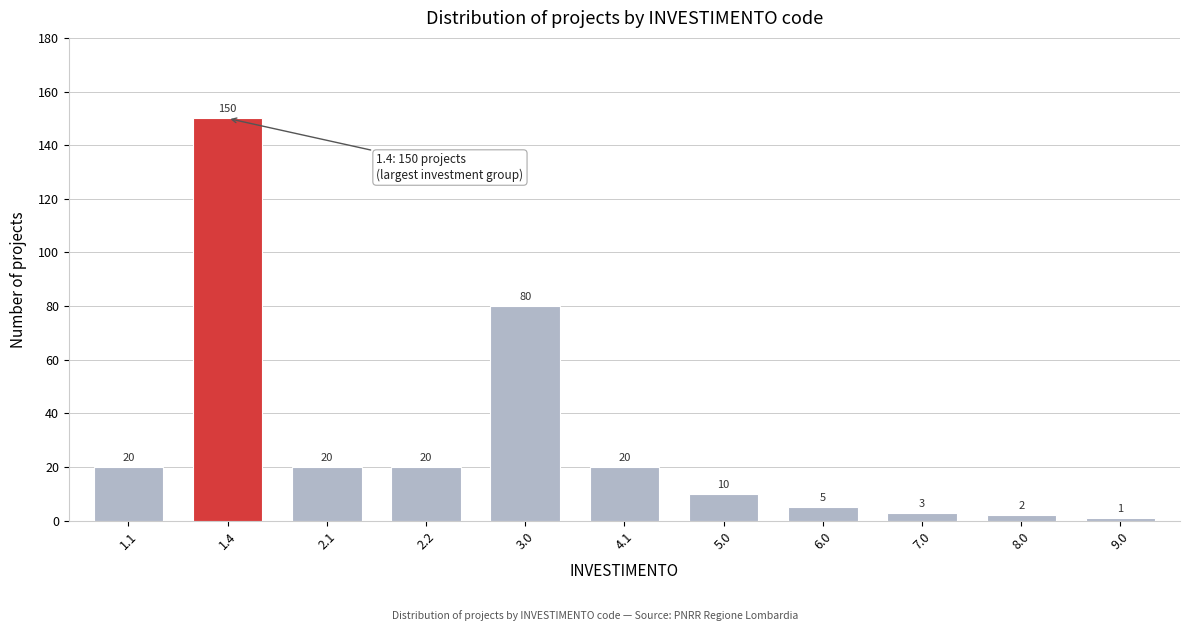

Reading right to left, what are all the values shown in this chart?

1	2	3	5	10	20	80	20	20	150	20